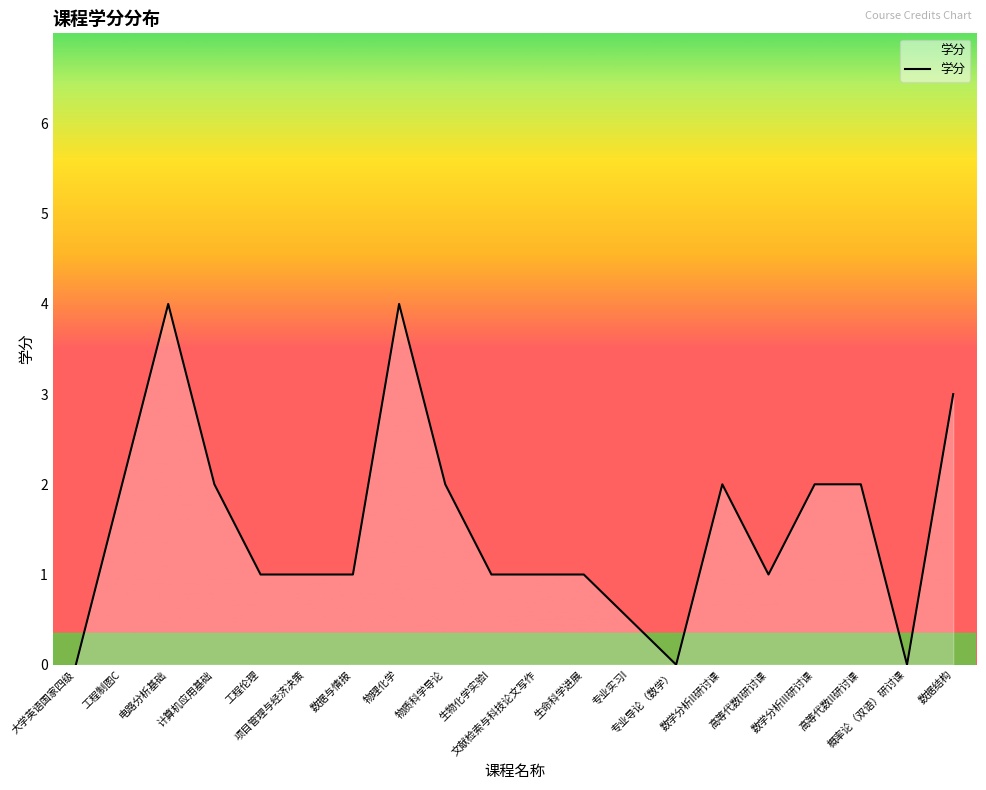

How many series are shown in this chart?

1